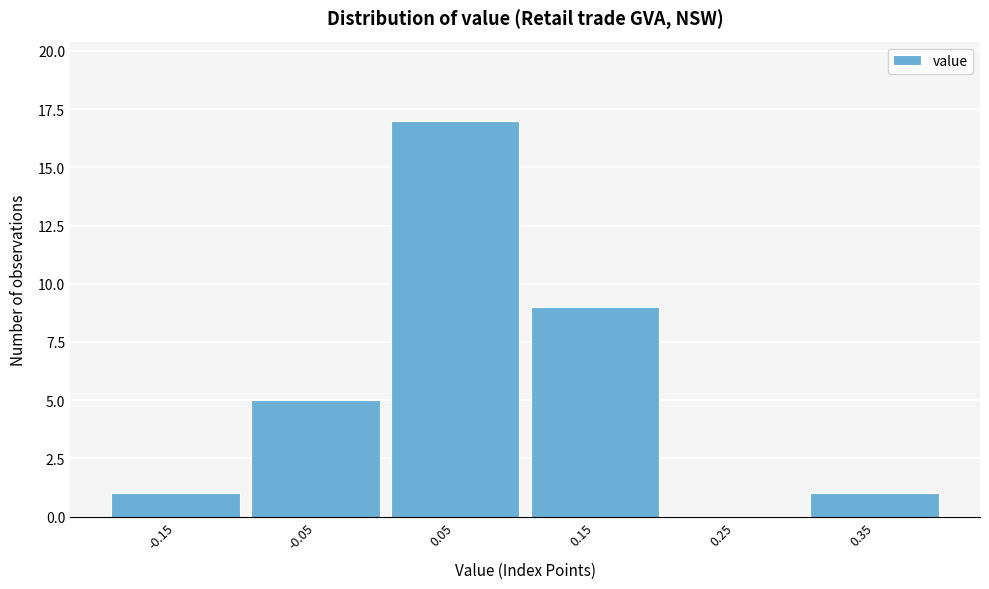

Reading left to right, what are all the values shown in this chart?

-0.15=1	-0.05=5	0.05=17	0.15=9	0.25=0	0.35=1